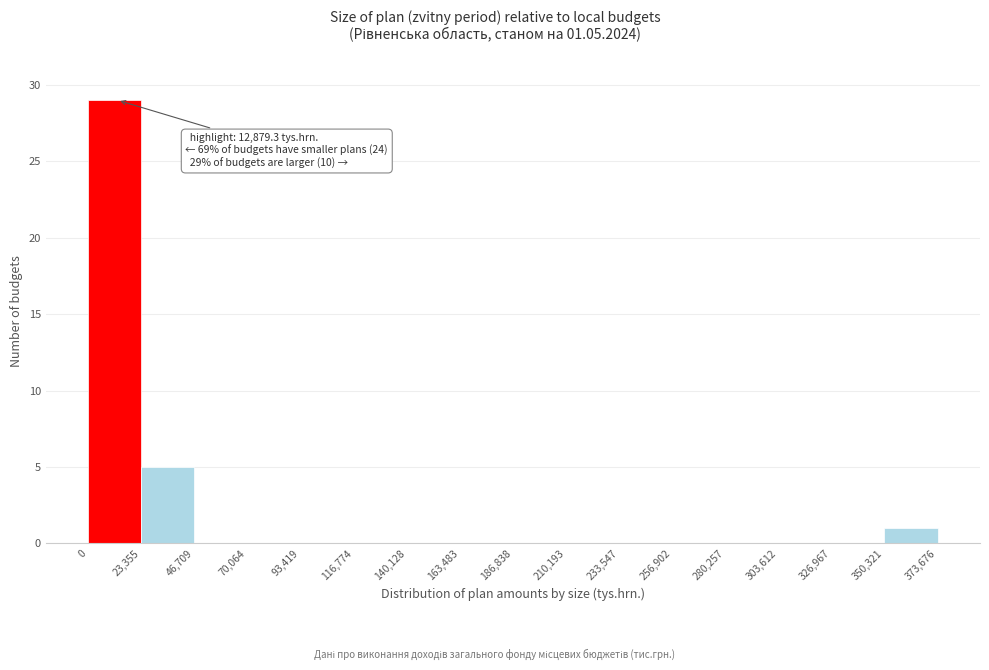

Which range on the x-axis has the tallest bar?

0 to 23,355